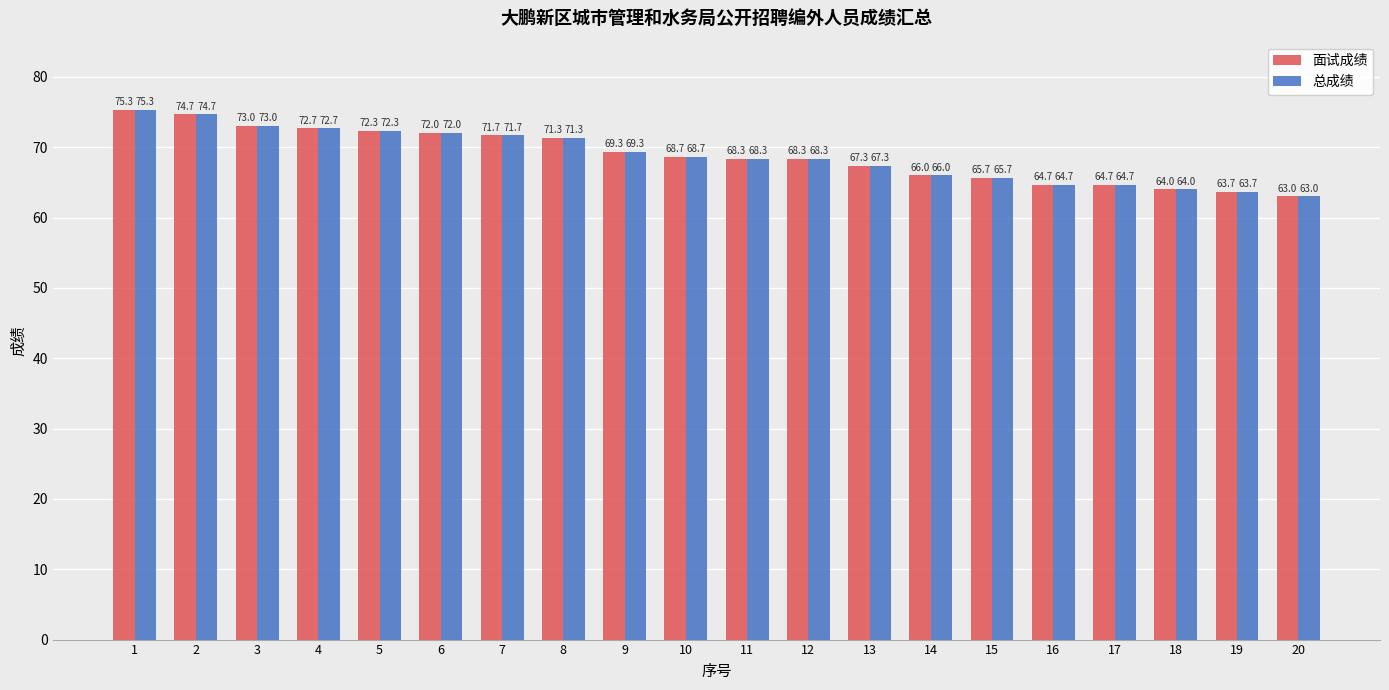

What is the approximate value of 面试成绩 at 20?

63.0